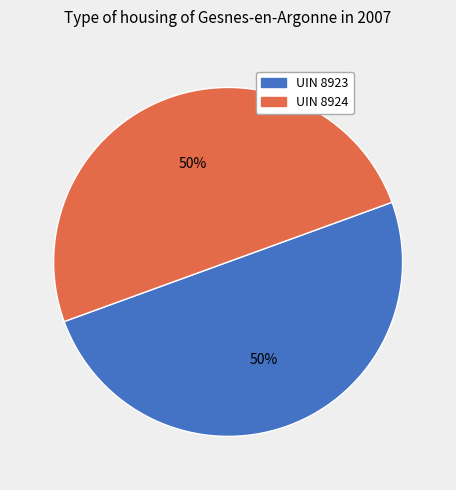

Is the sum of UIN 8924 and UIN 8923 greater than half?

Yes